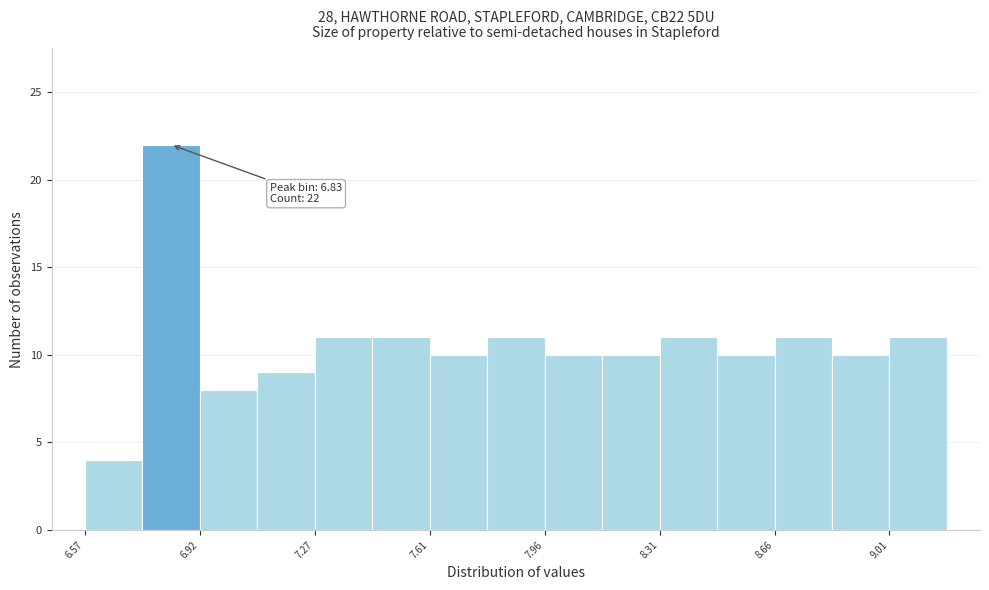

Read against the x-axis, roughly where is the centre of the tallest bar?

6.85